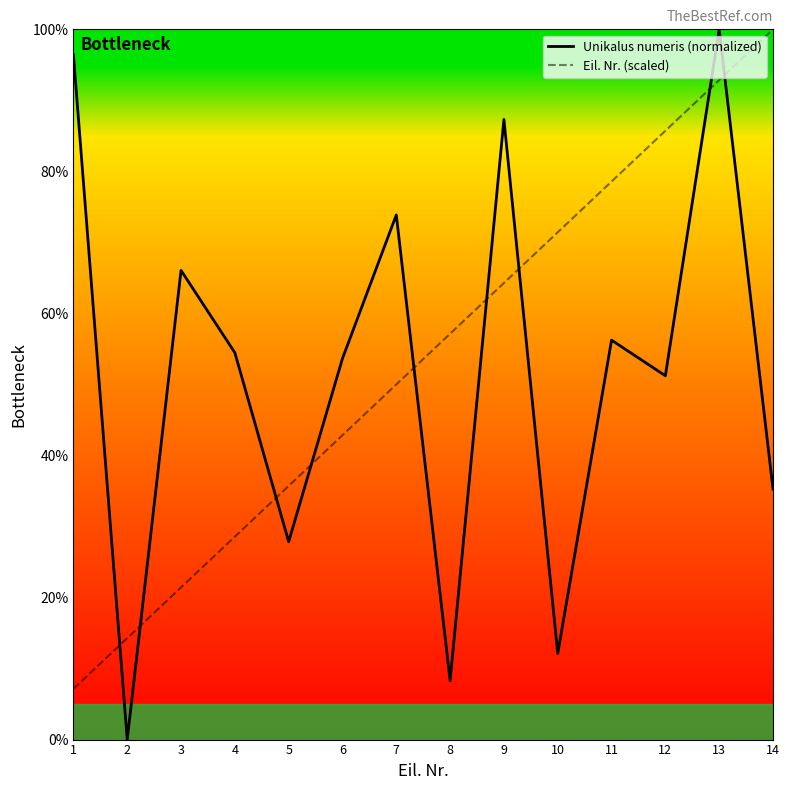

What is the sum of all Unikalus numeris (normalized) values?

722.8